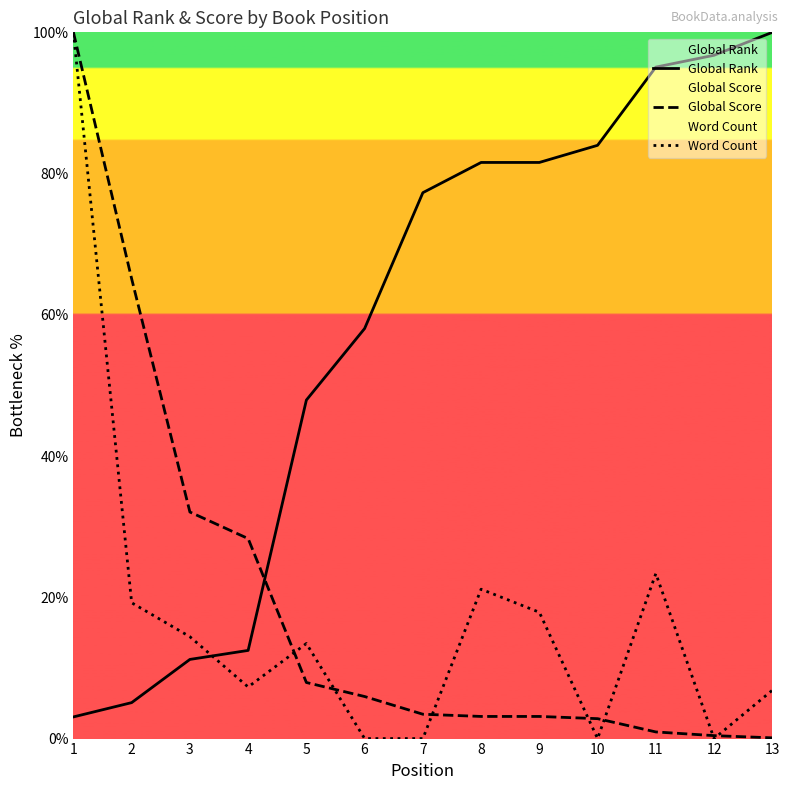

What are all the series names shown in the legend?

Global Rank, Global Score, Word Count